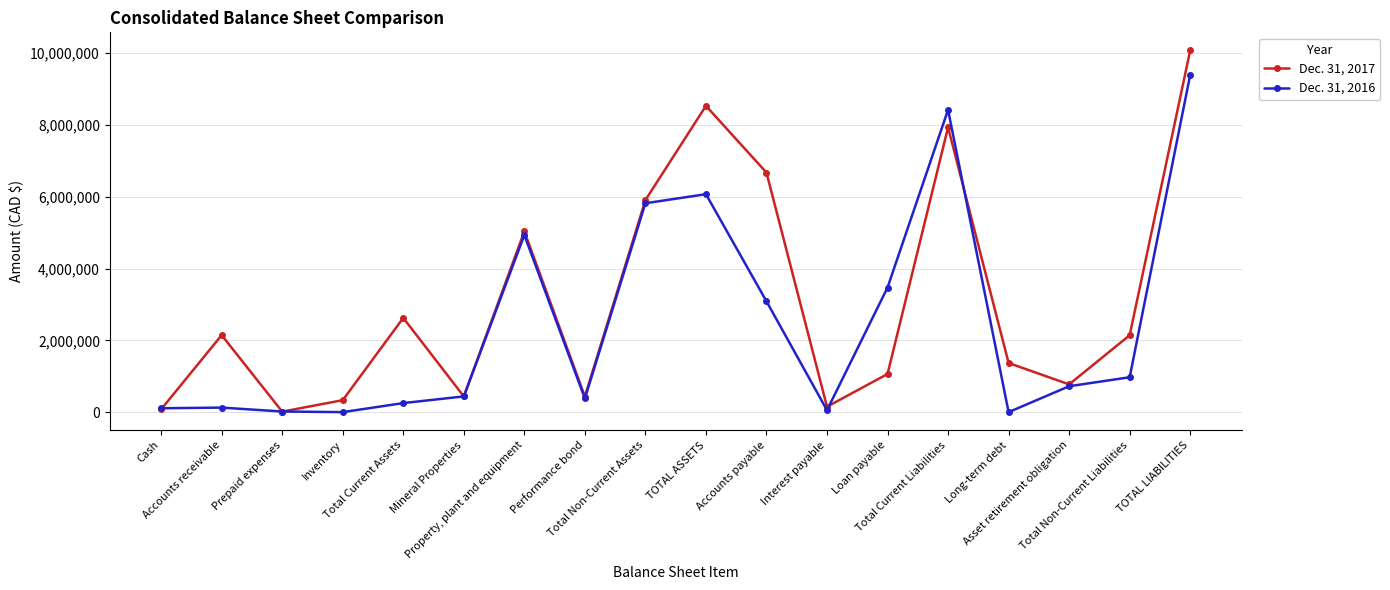

How many series are shown in this chart?

2